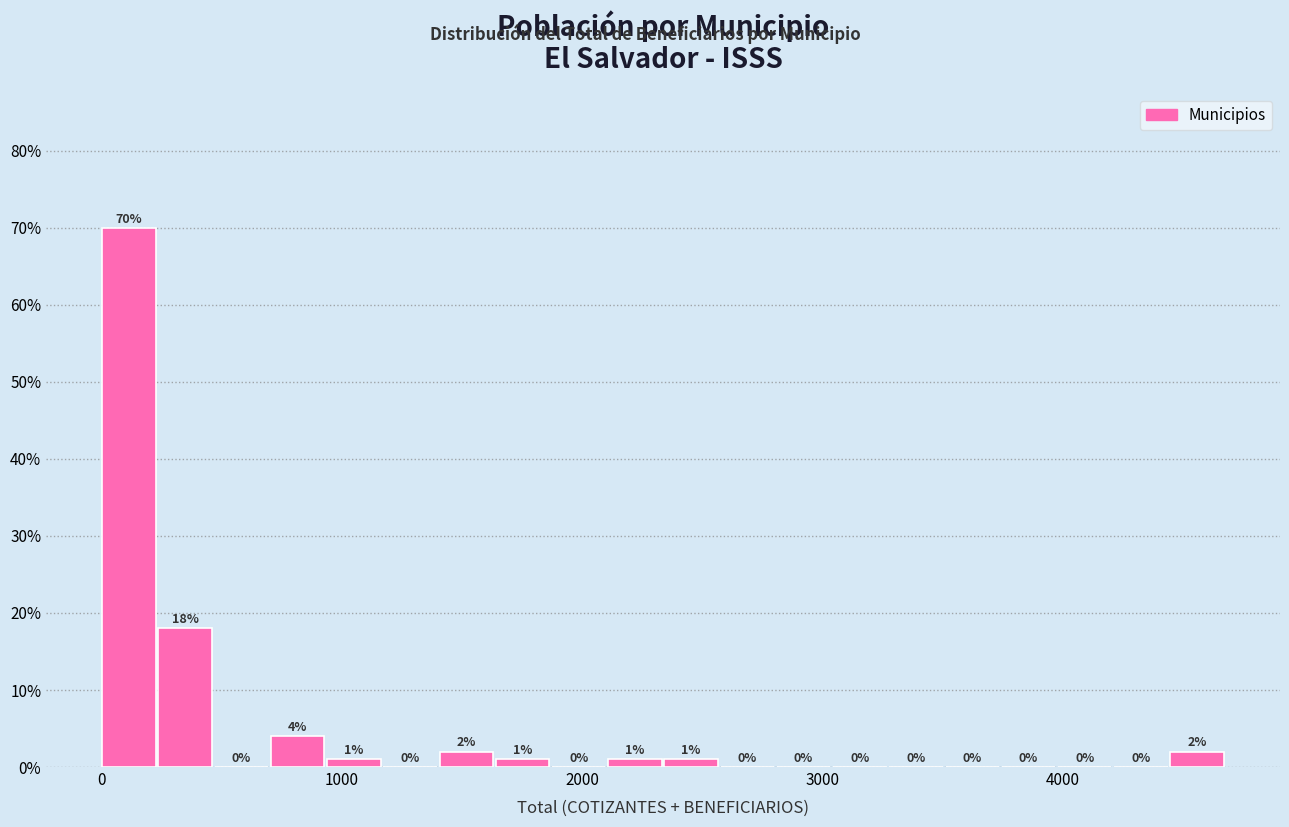

Read against the x-axis, roughly where is the centre of the tallest bar?

100